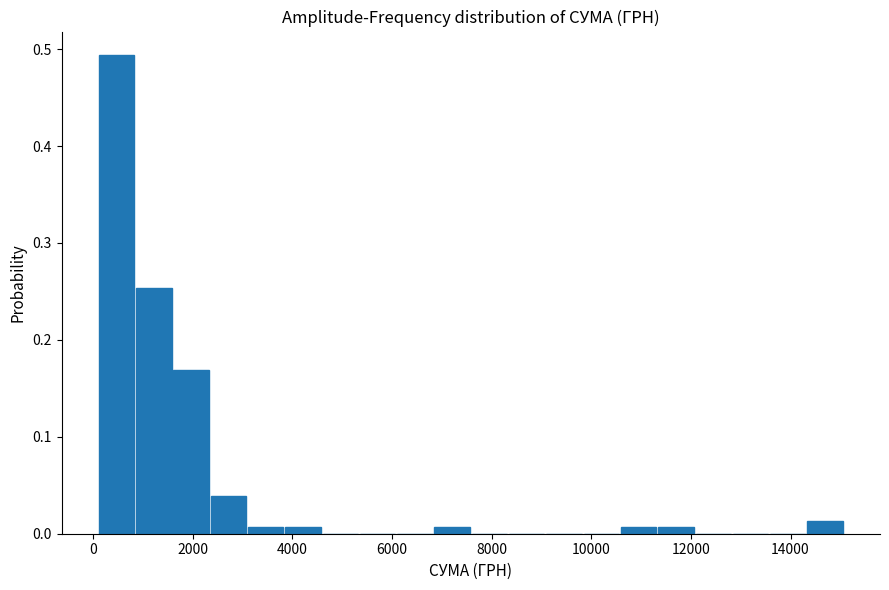

Around what value on the x-axis is the tallest bar? Give the approximate position of its centre, as read against the axis.

400